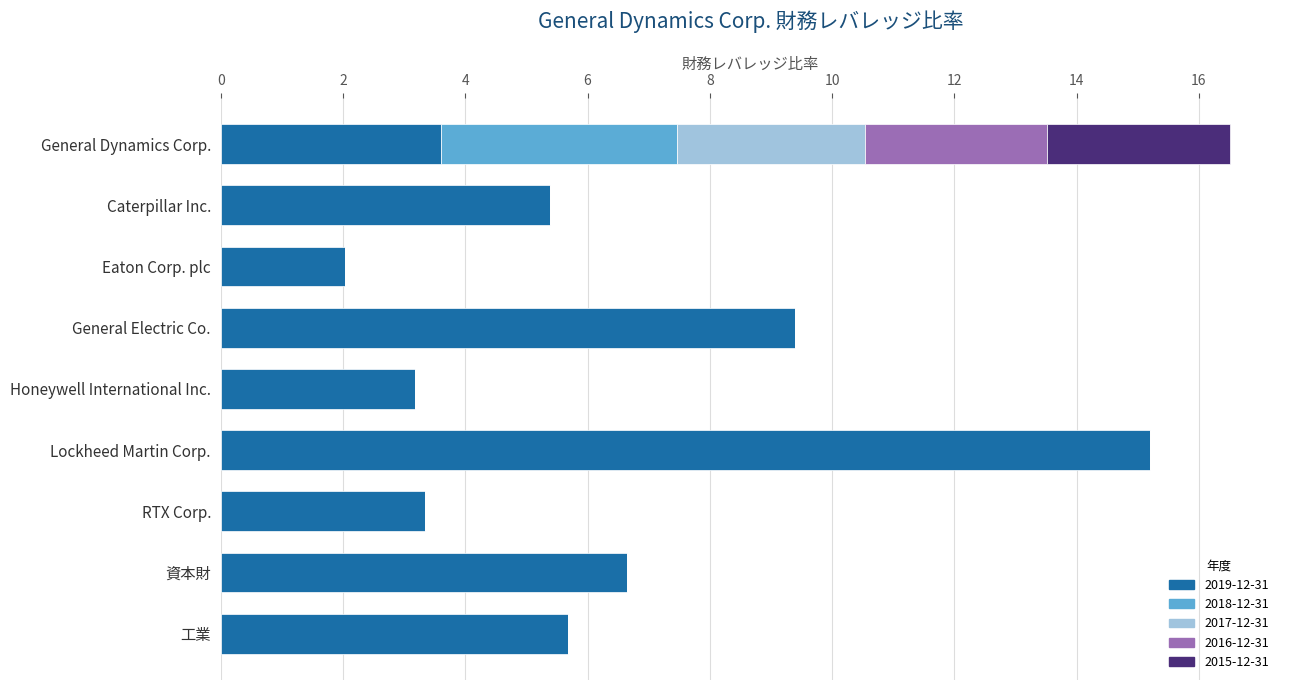

Count the number of data series in this chart.

5